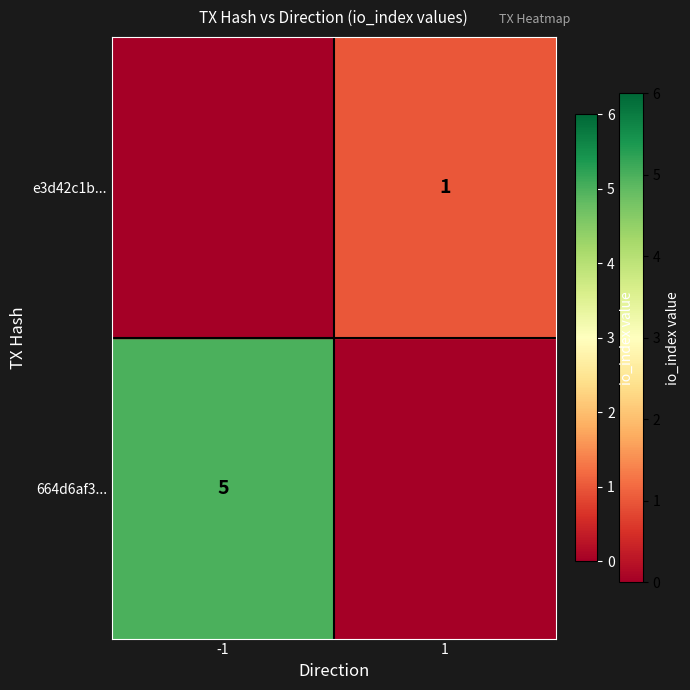

Is it true that e3d42c1b... equals 1 at 1?

True